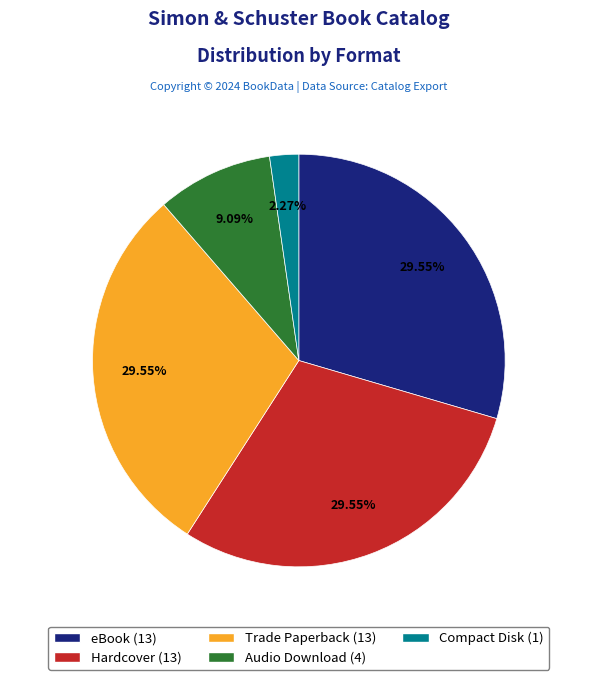

Is it true that Hardcover is 37% of the pie?

False